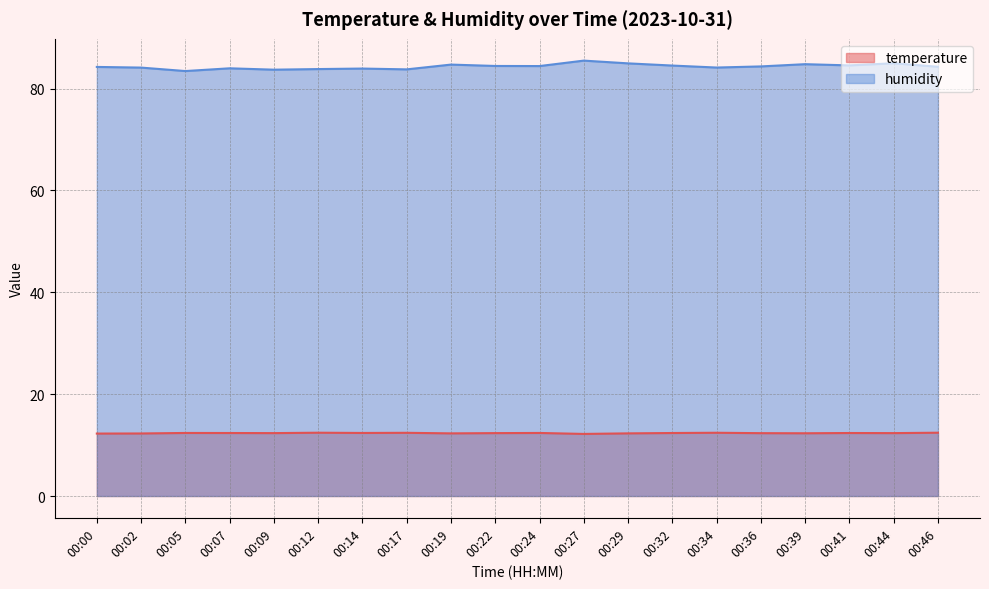

True or false: temperature and humidity intersect in this chart.

False